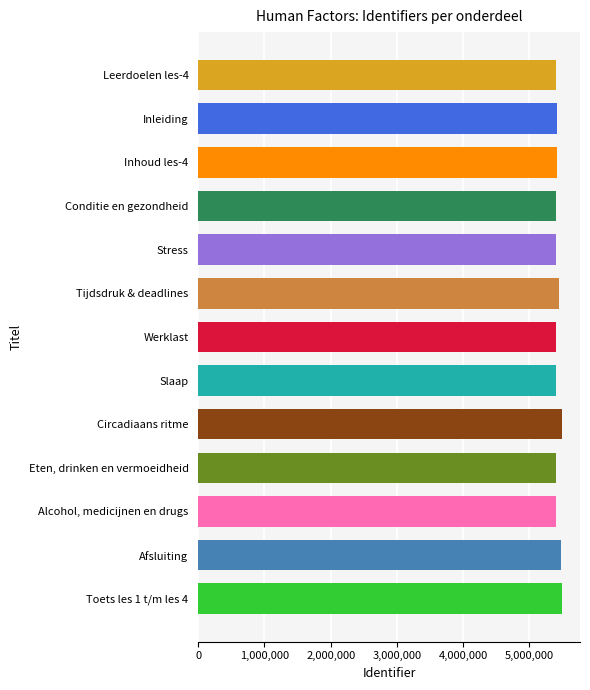

What is the ratio of the value at Slaap to the value at Tijdsdruk & deadlines?

1.0